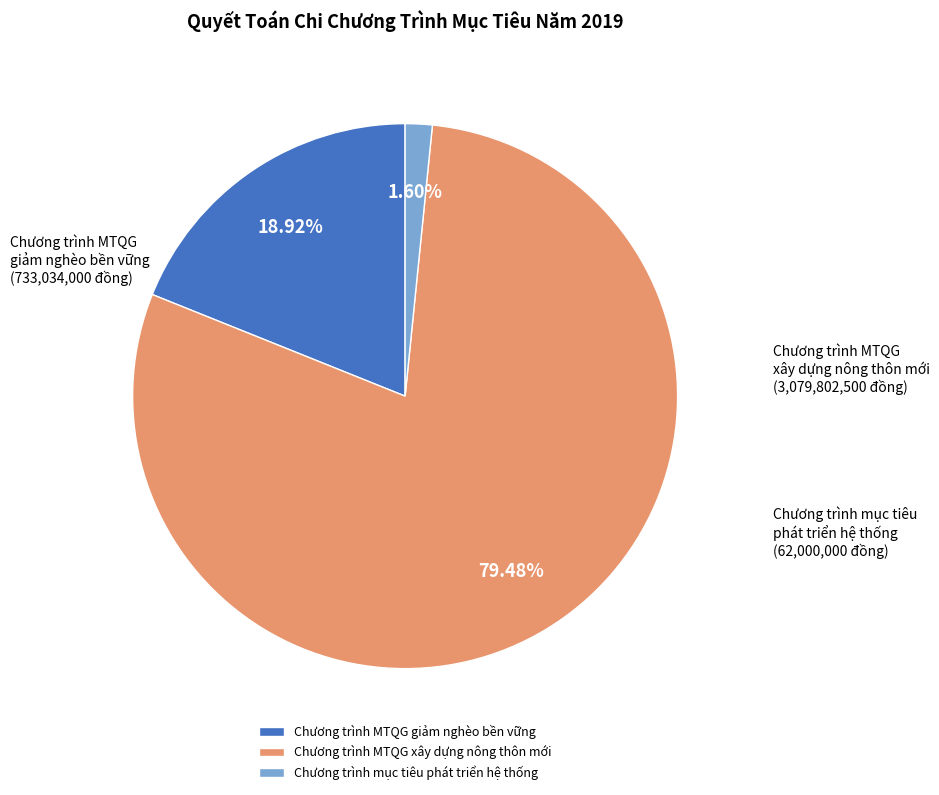

How many slices are in this pie chart?

3